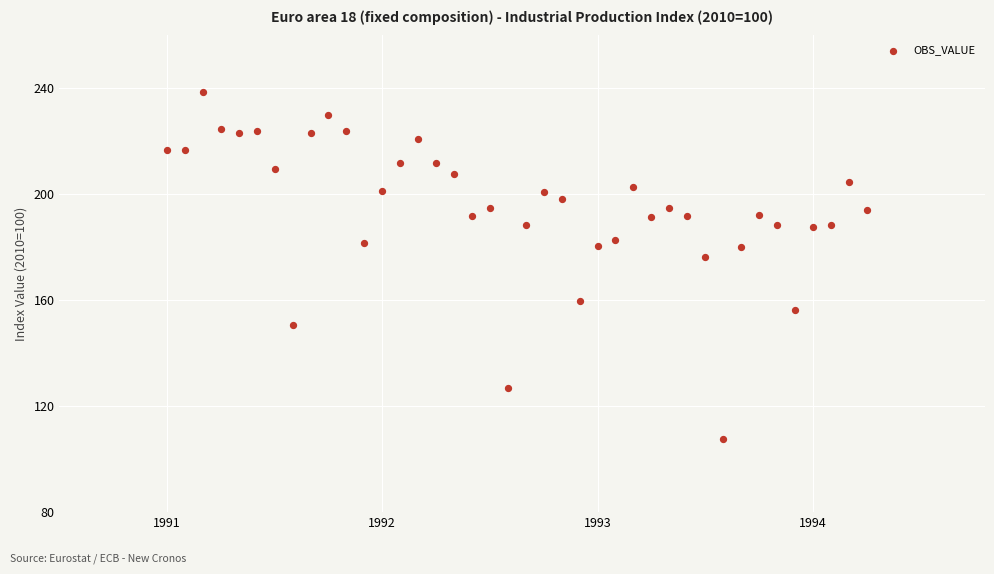

What is the range of X values (max minus min)?

3.2